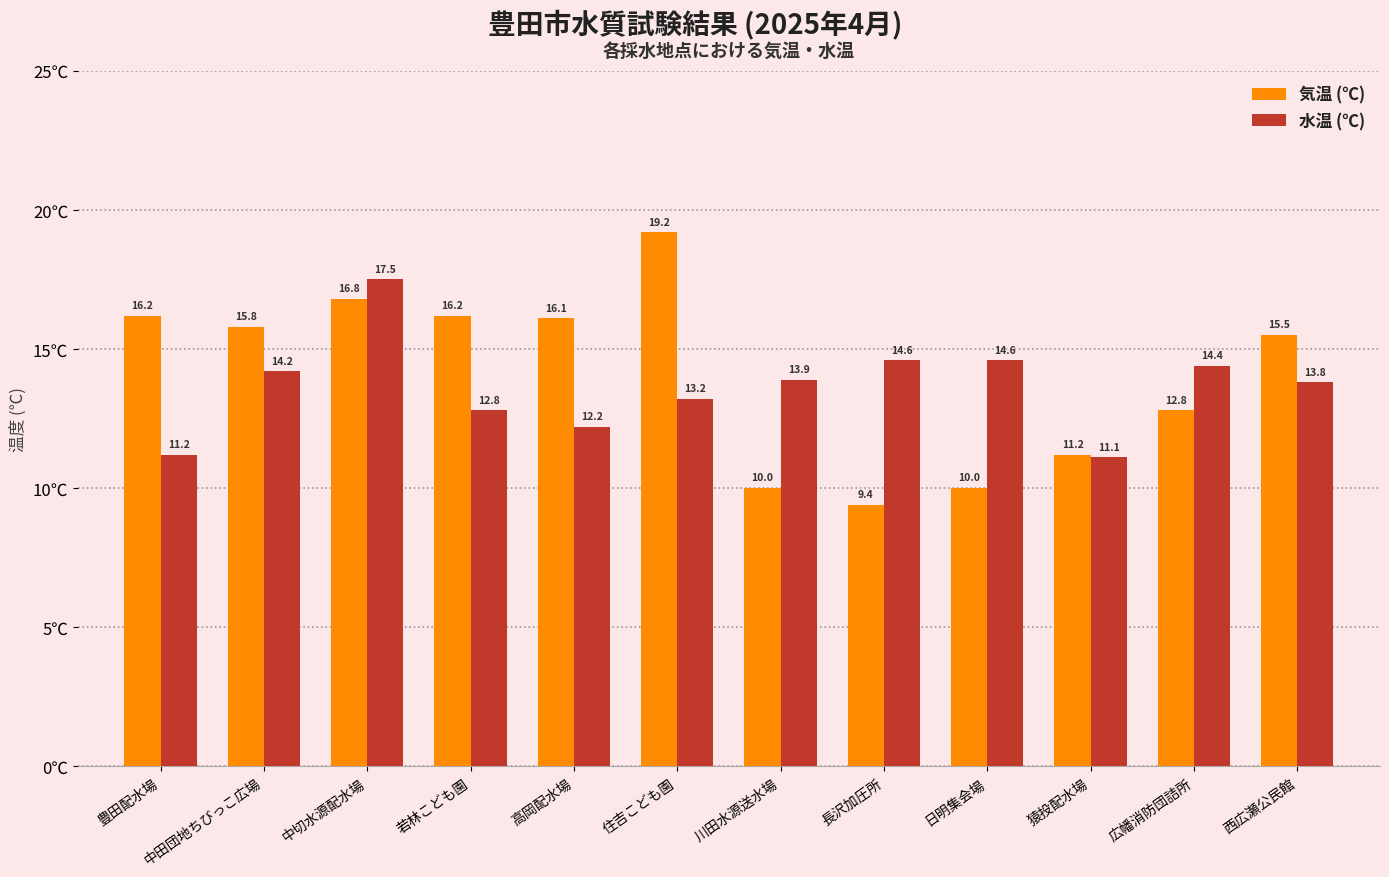

How many bars are there in total?

24